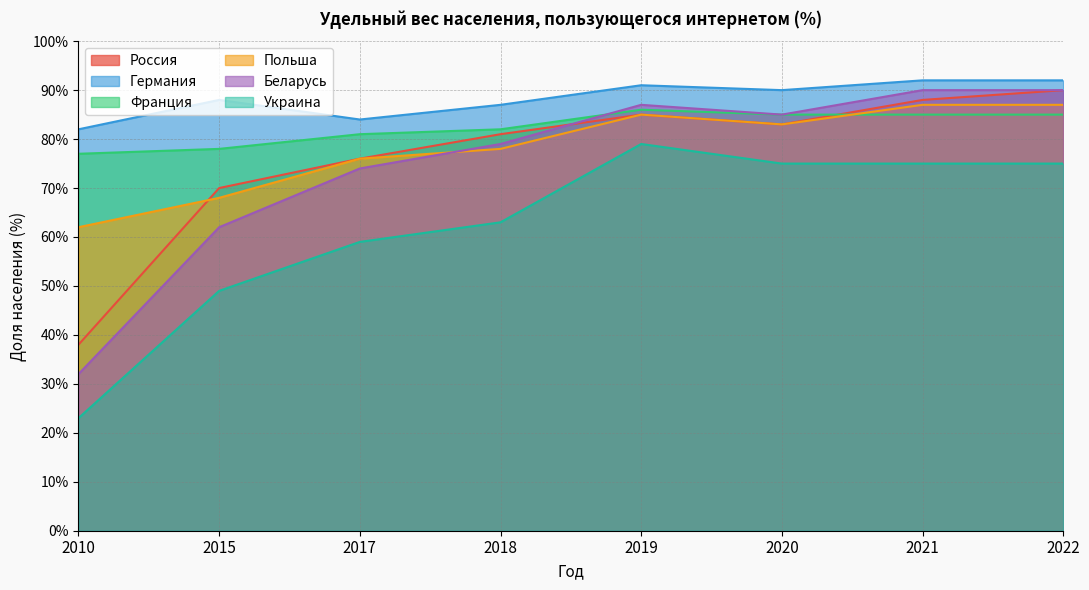

True or false: Германия has more than 1 interior local peaks.

True